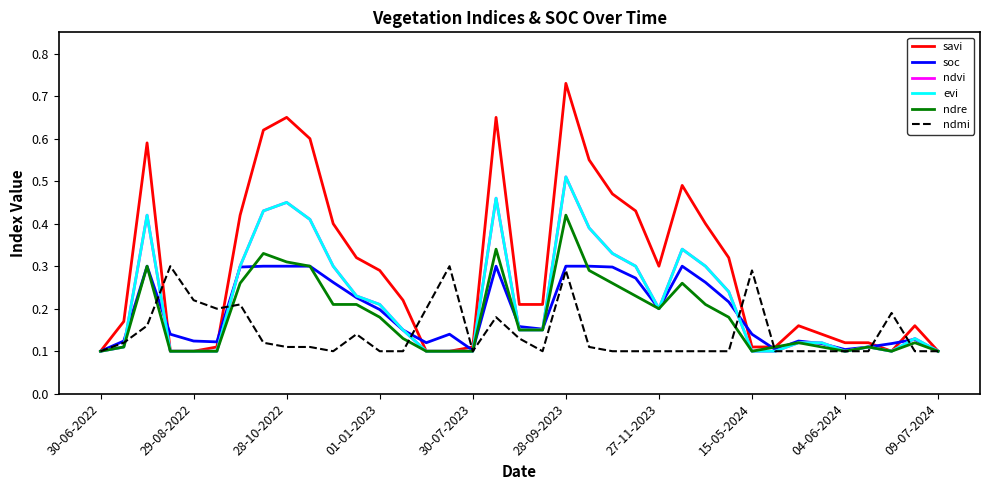

At how many categories does at least one series exceed 0?

37